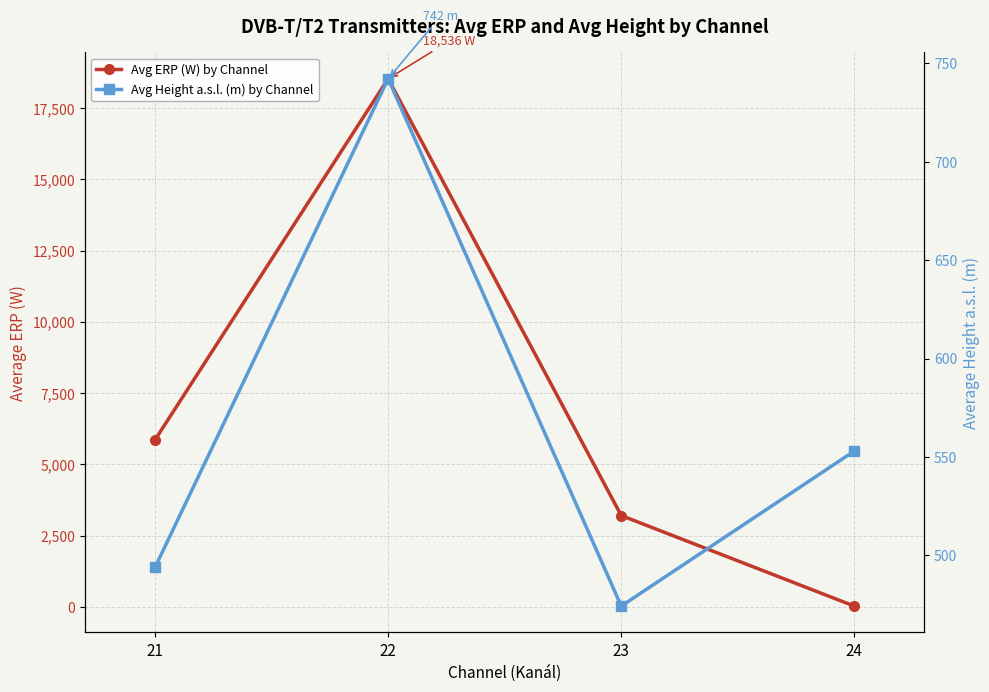

Does the chart display data point markers on the line(s)?

Yes